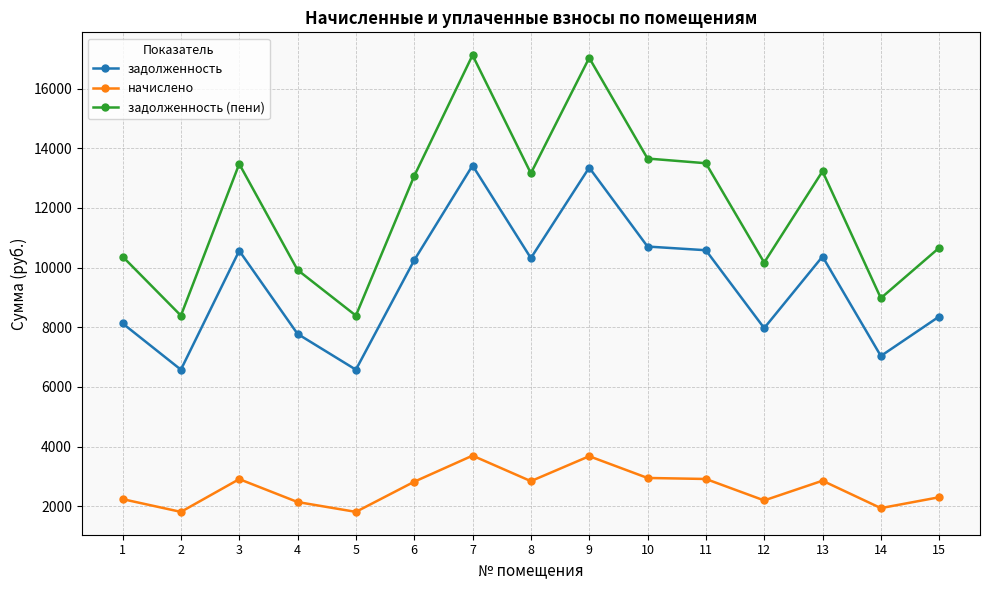

True or false: задолженность and начислено intersect in this chart.

False